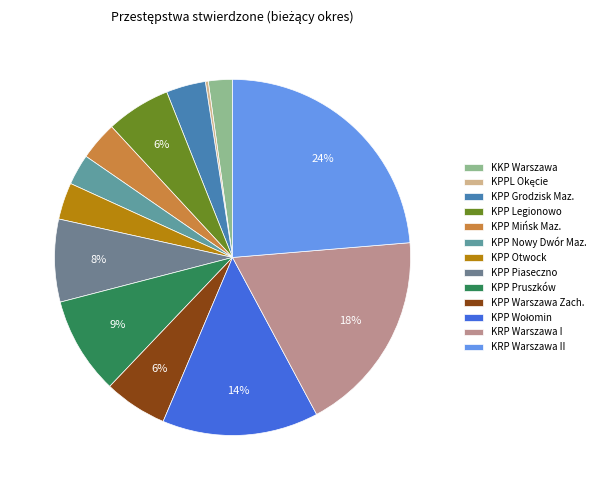

Which slice is the largest?

KRP Warszawa II